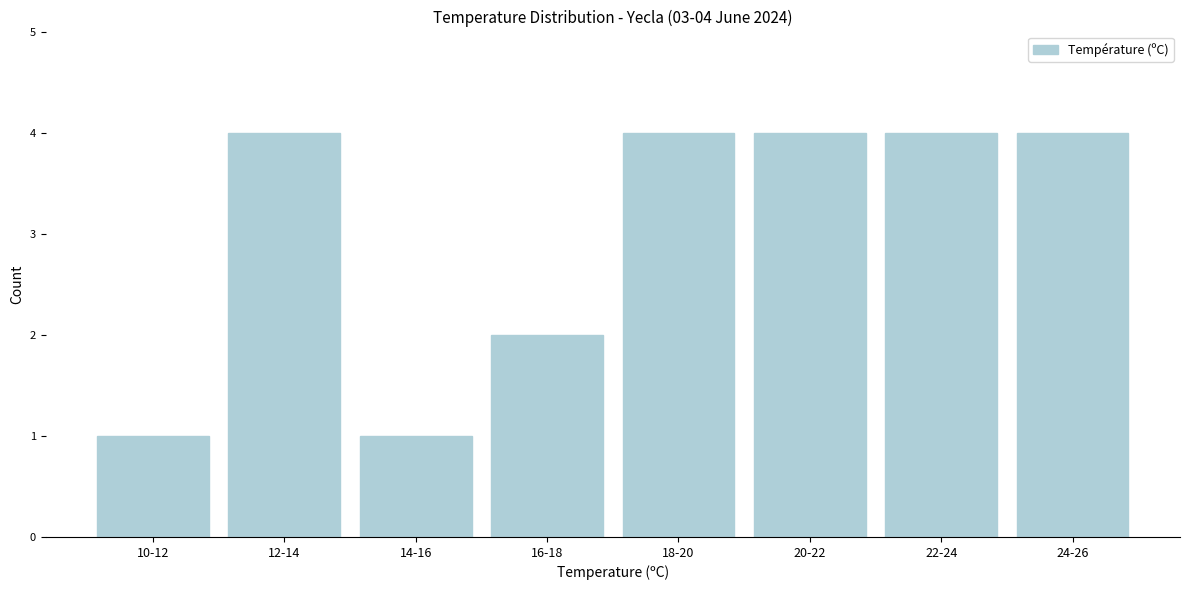

Reading right to left, extract all data points from this chart.

4	4	4	4	2	1	4	1